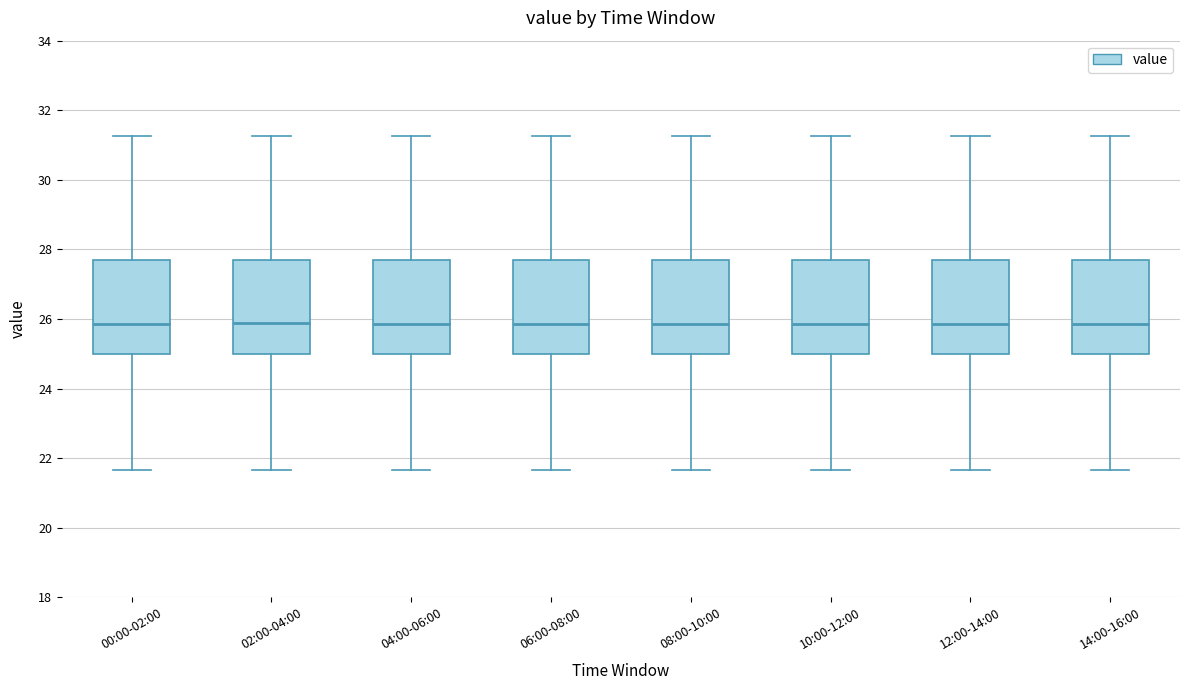

Where does the upper whisker of the box for 12:00-14:00 end on the y-axis? The values are not printed on the chart, so give them approximately, as read against the axis.

31.2